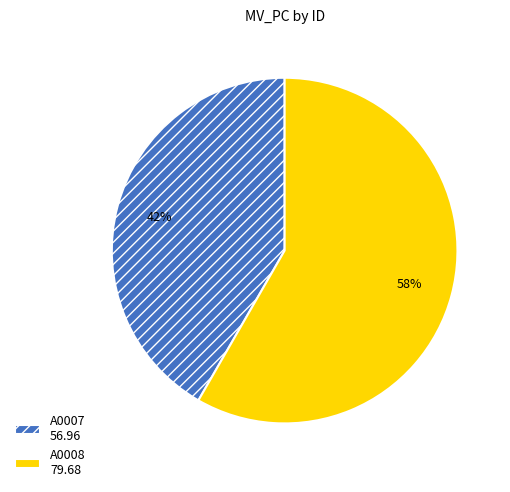

What is the ratio of the value at A0008 to the value at A0007?

1.4